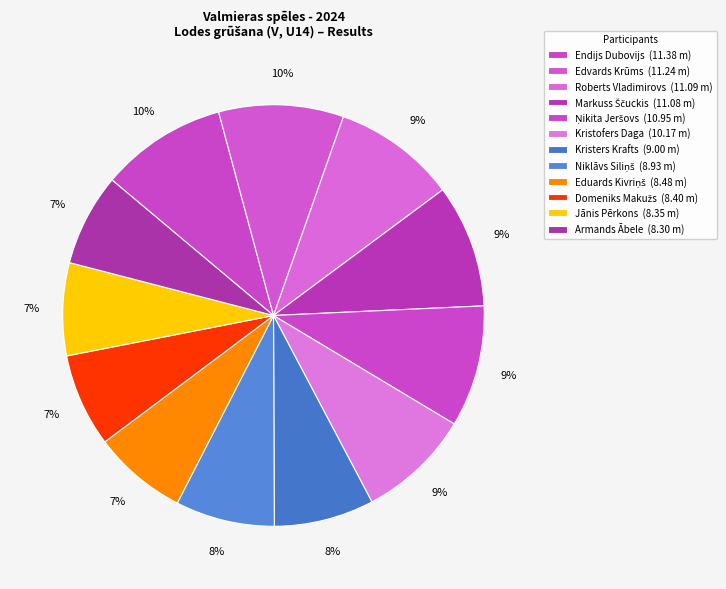

Count the number of slices in the pie.

12